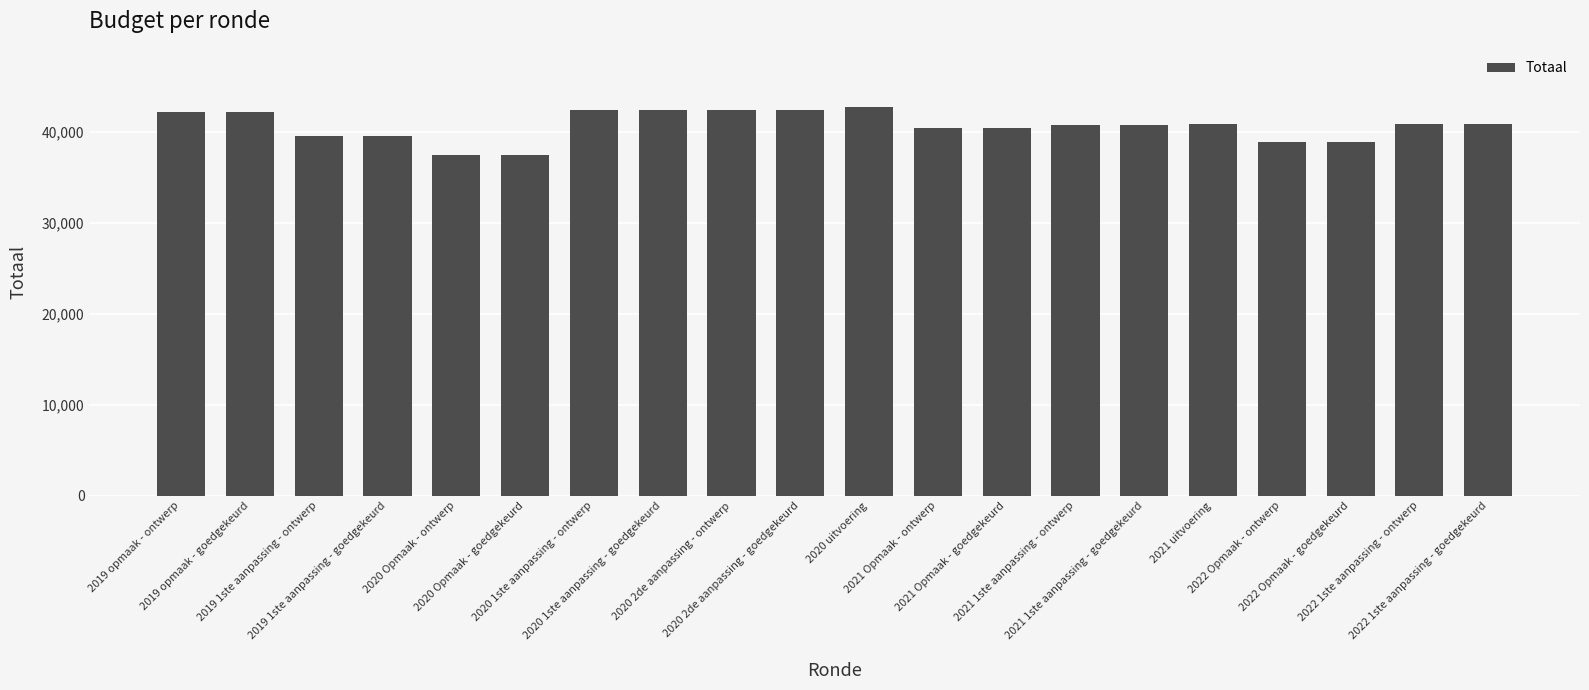

What is the label of the 13th bar from the left?

2021 Opmaak - goedgekeurd